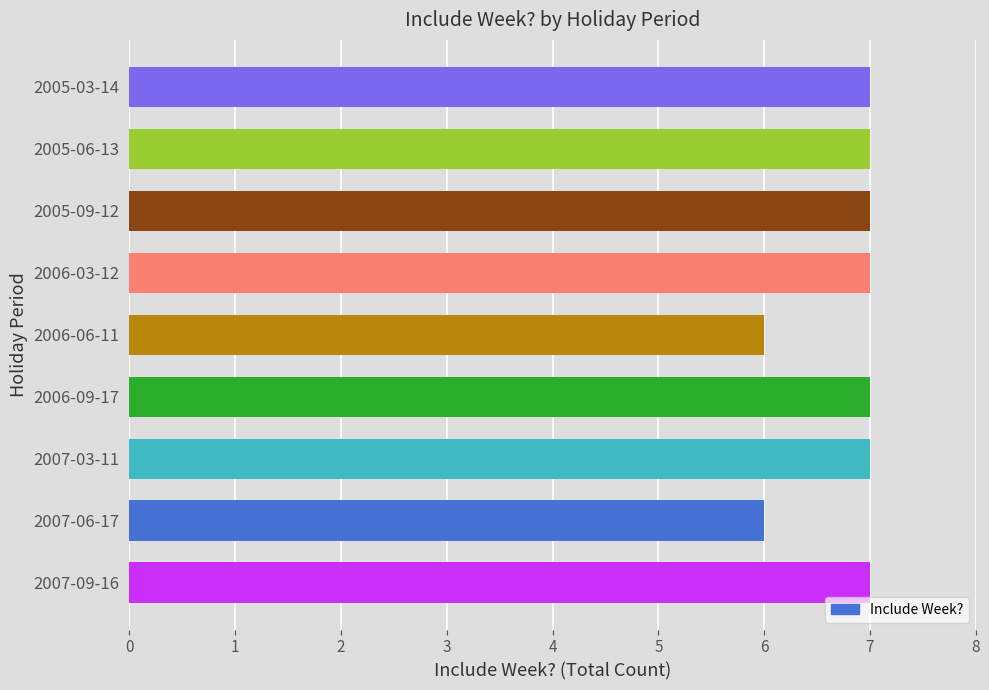

Reading top to bottom, transcribe all the data shown in this chart.

7	7	7	7	6	7	7	6	7